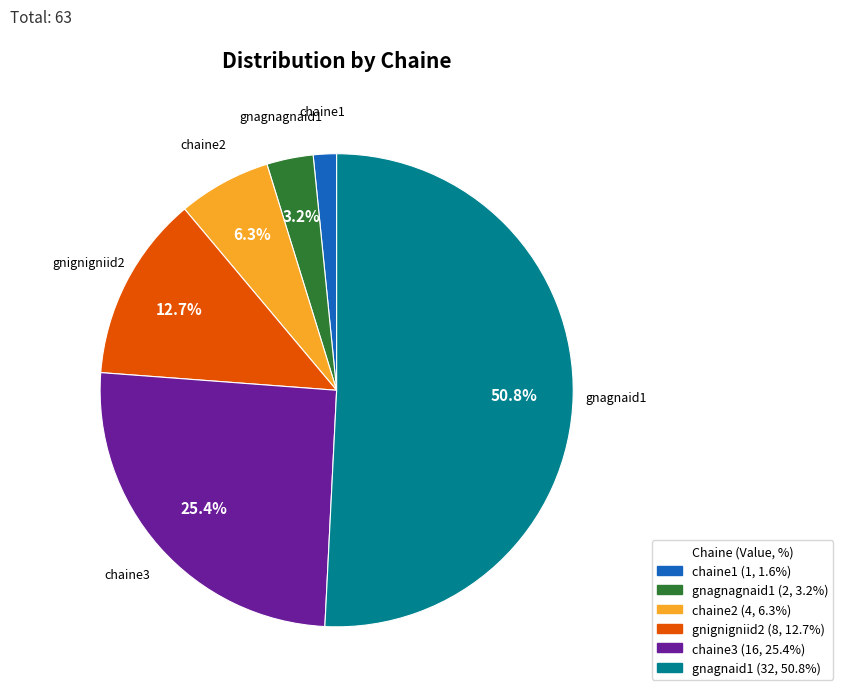

To the nearest percent, what percentage of the pie is chaine2?

6%